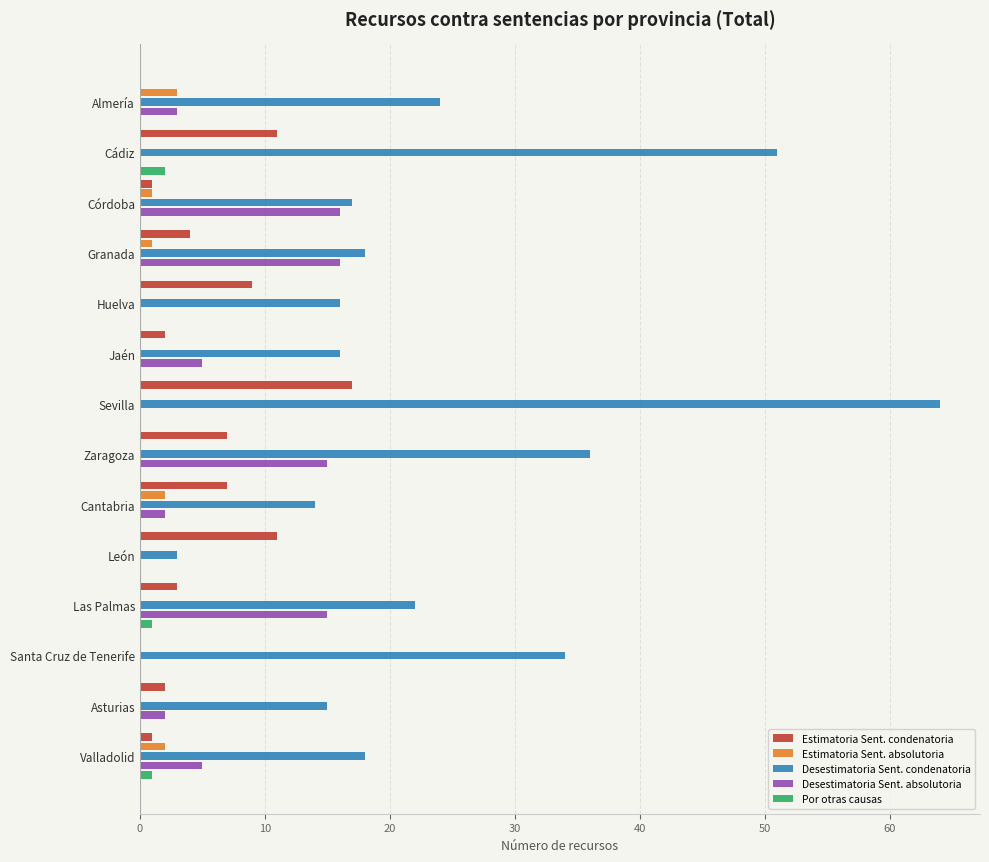

True or false: Desestimatoria Sent. absolutoria has a value of 16 at Granada.

True